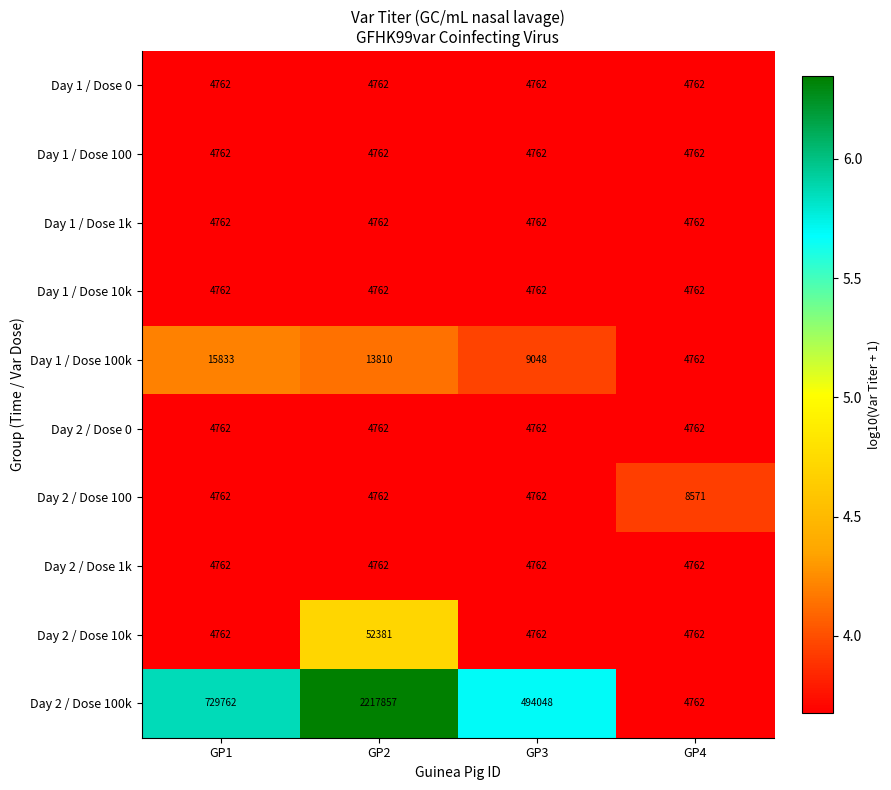

What is the difference between the maximum and minimum values in the Day 2 / Dose 100 series?

3809